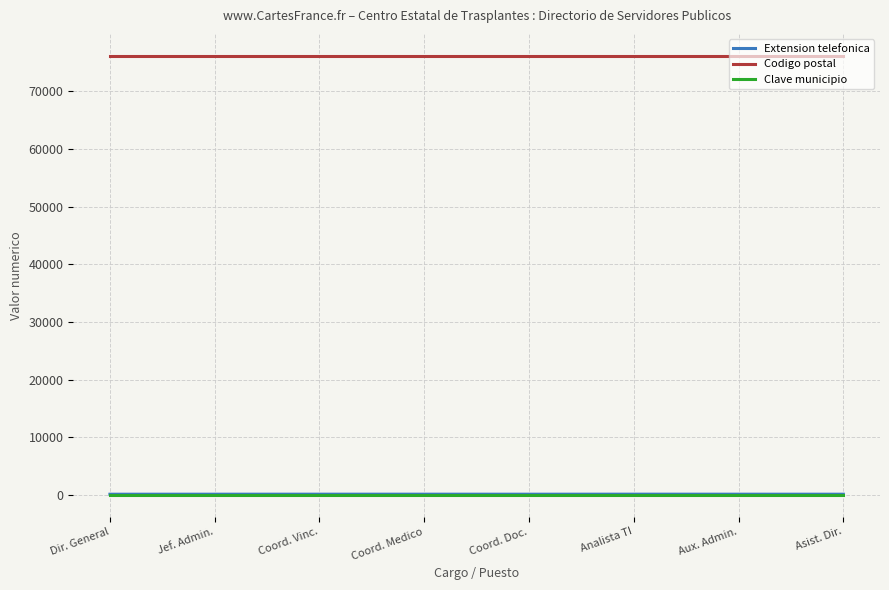

True or false: Codigo postal and Extension telefonica intersect in this chart.

False